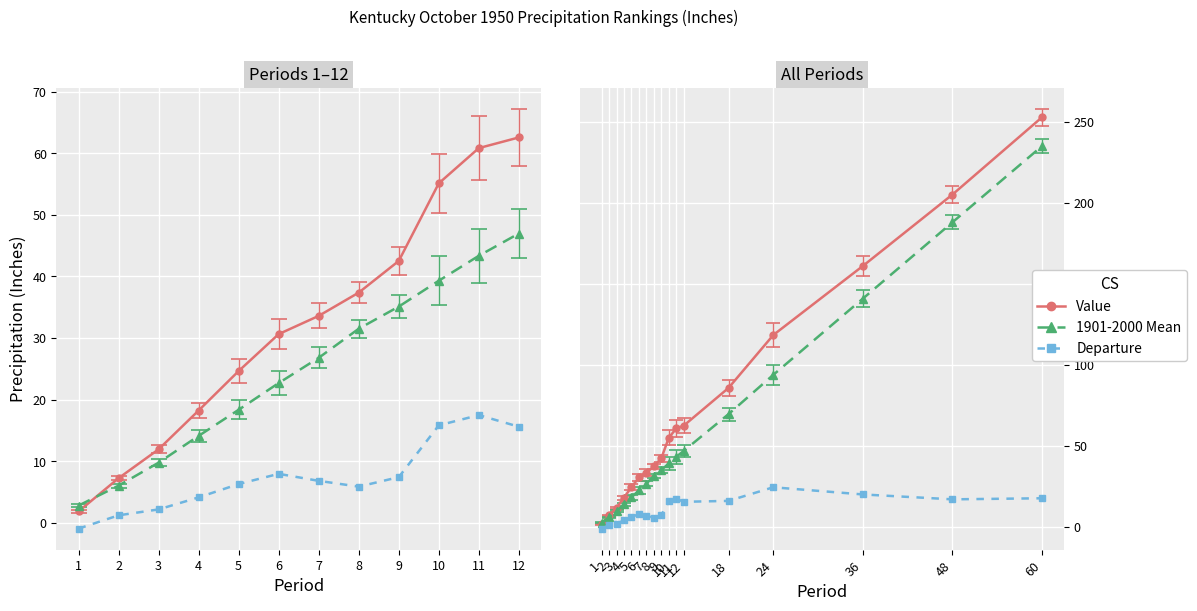

Between 4 and 9, which is larger?

9